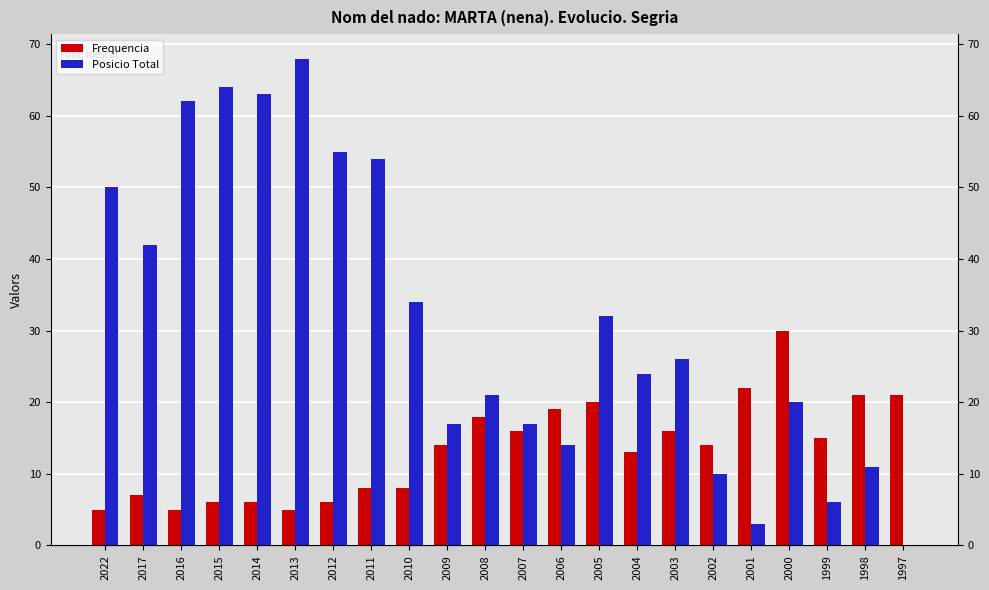

Rank the categories by Posicio Total value from lowest to highest.

1997, 2001, 1999, 2002, 1998, 2006, 2009, 2007, 2000, 2008, 2004, 2003, 2005, 2010, 2017, 2022, 2011, 2012, 2016, 2014, 2015, 2013